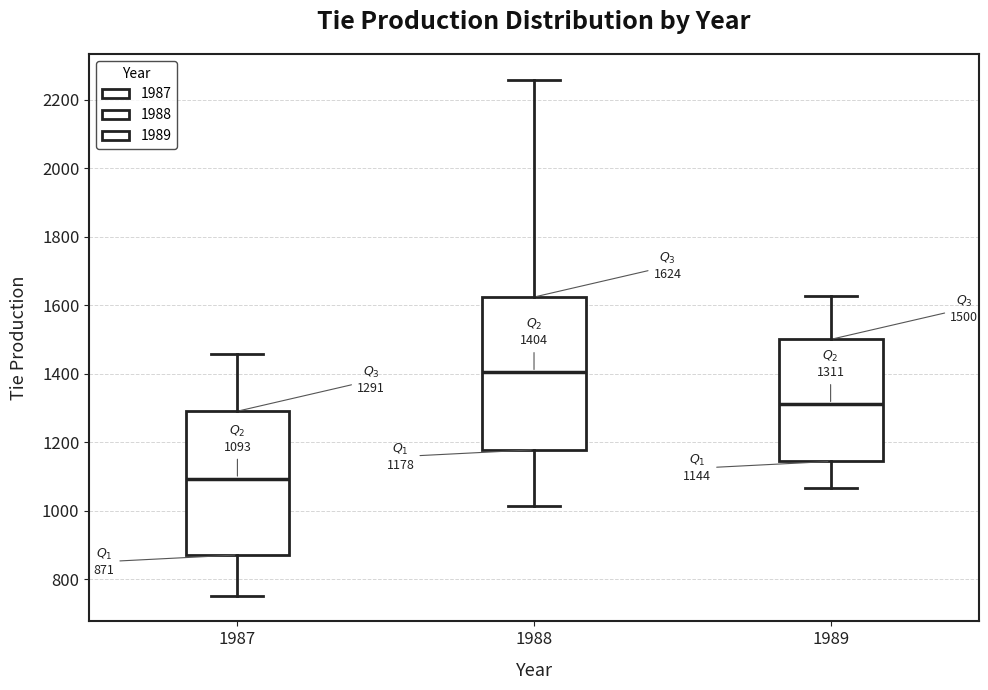

Which box's median line is the lowest?

1987